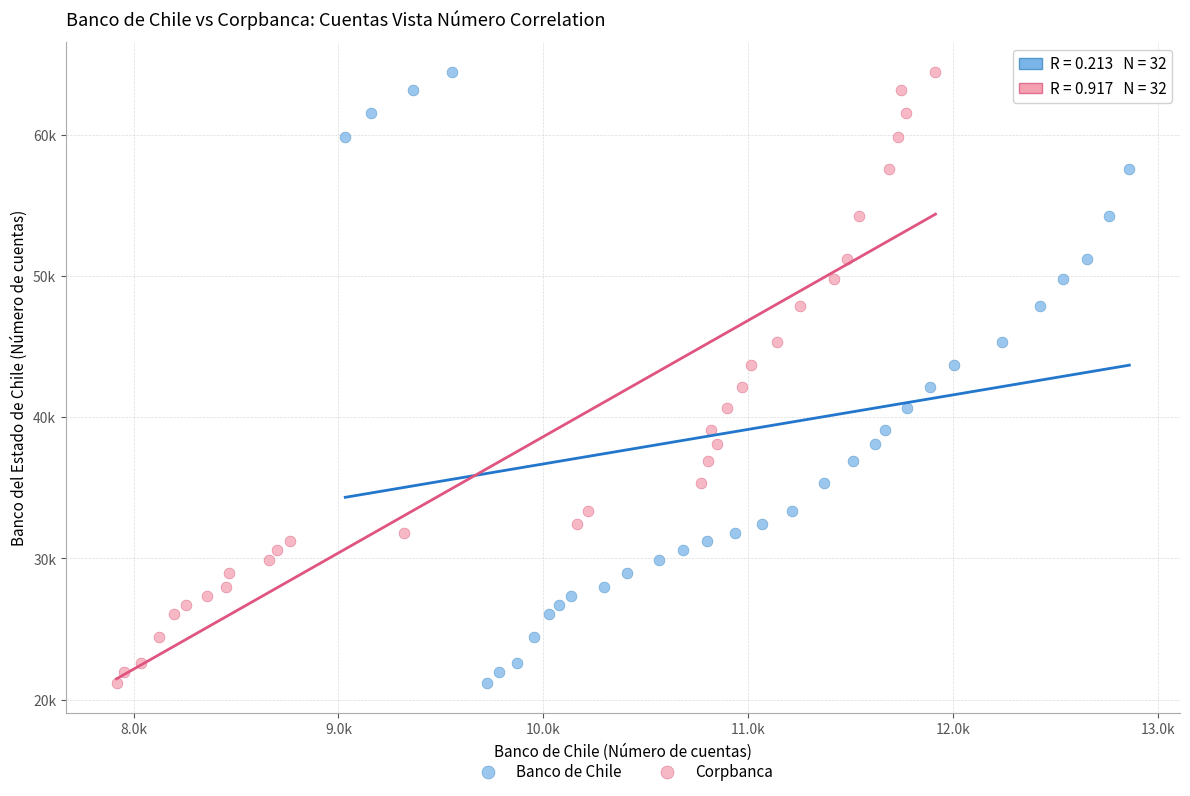

What are all the series names shown in the legend?

Banco de Chile, Corpbanca